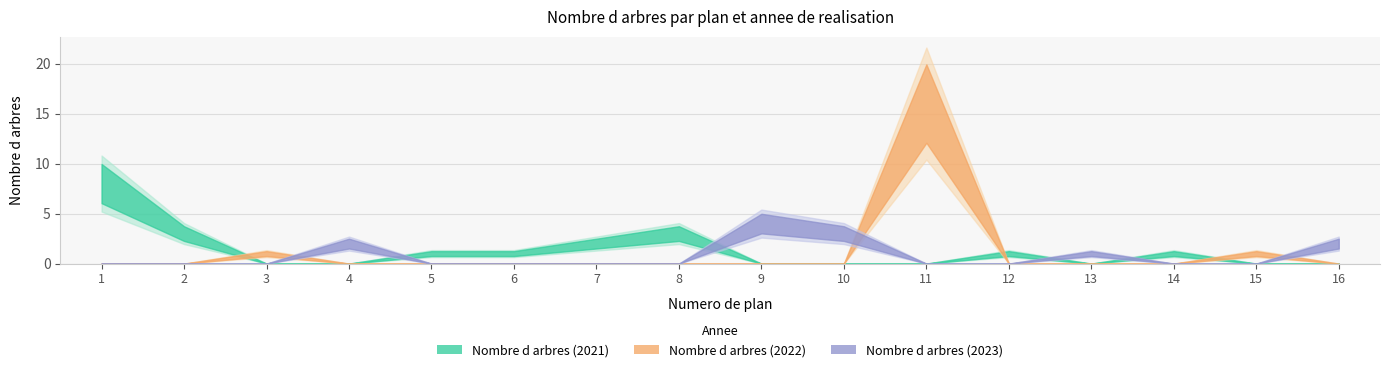

What is the difference between the second highest and minimum values in the Nombre d arbres (2021) series?

3